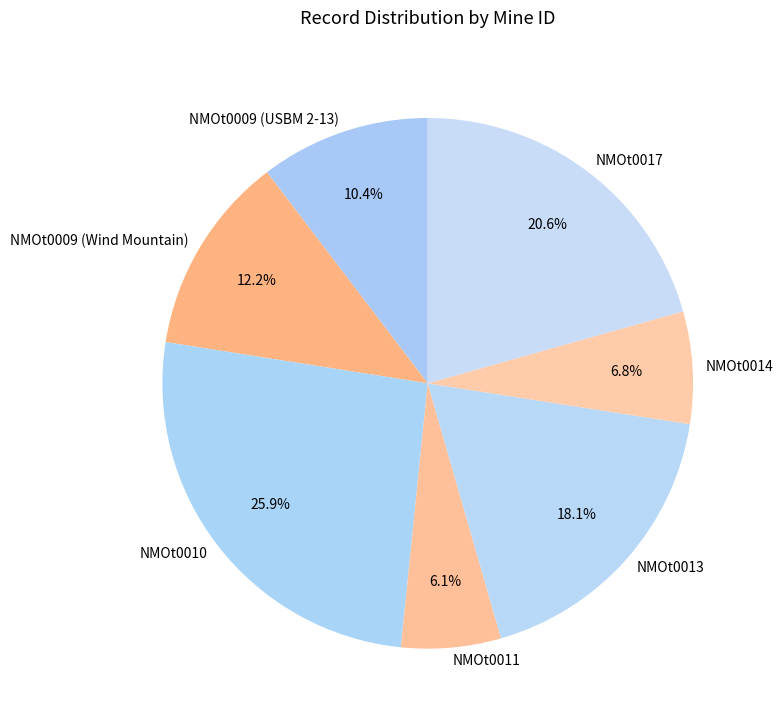

Does NMOt0013 represent more than half of the total?

No